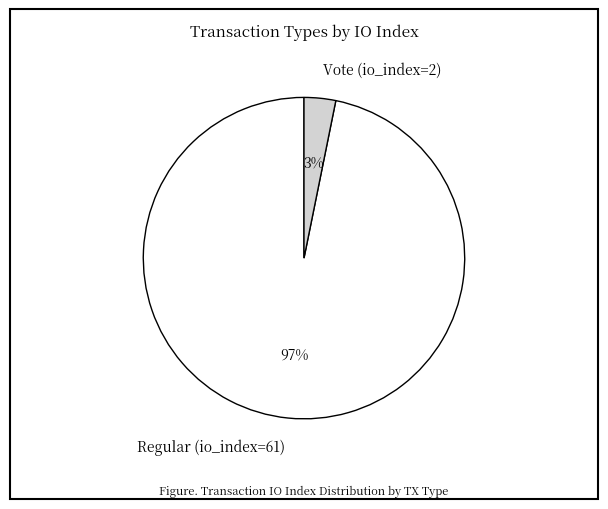

Is there any slice that represents more than half of the pie?

Yes